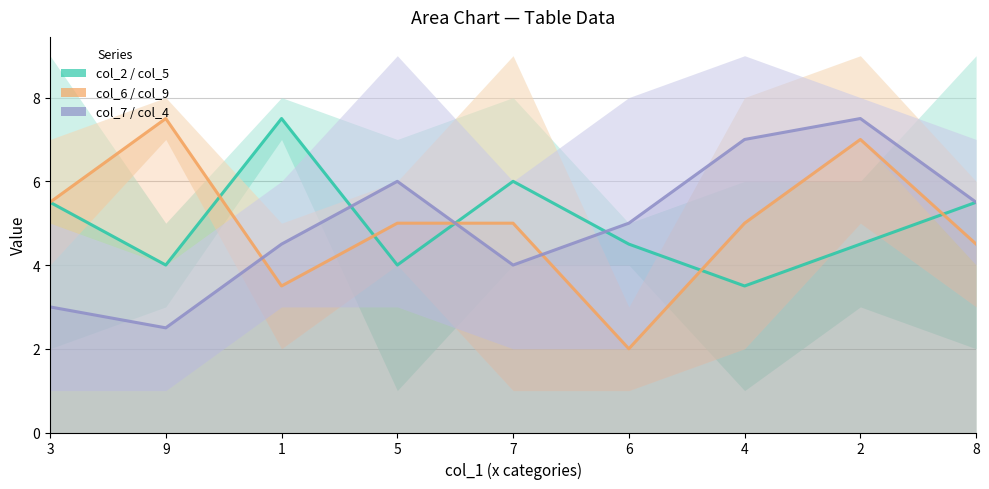

How many lines are shown in the chart?

3